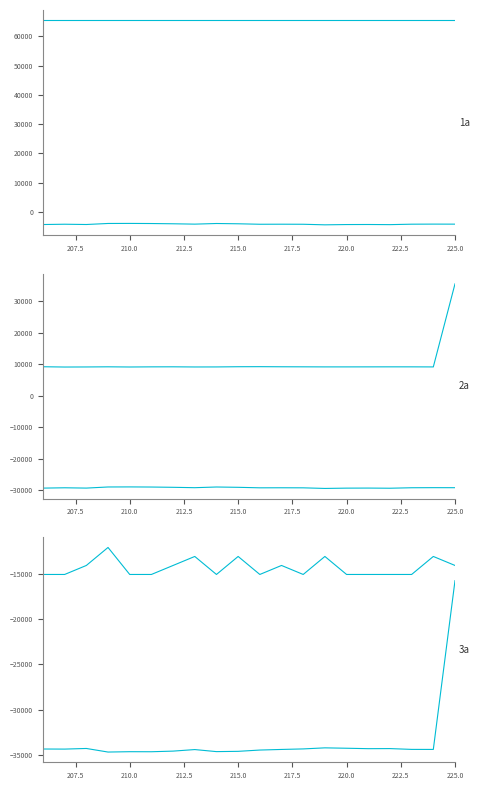

The value of col_510 at 10 is -6648. True or false?

False